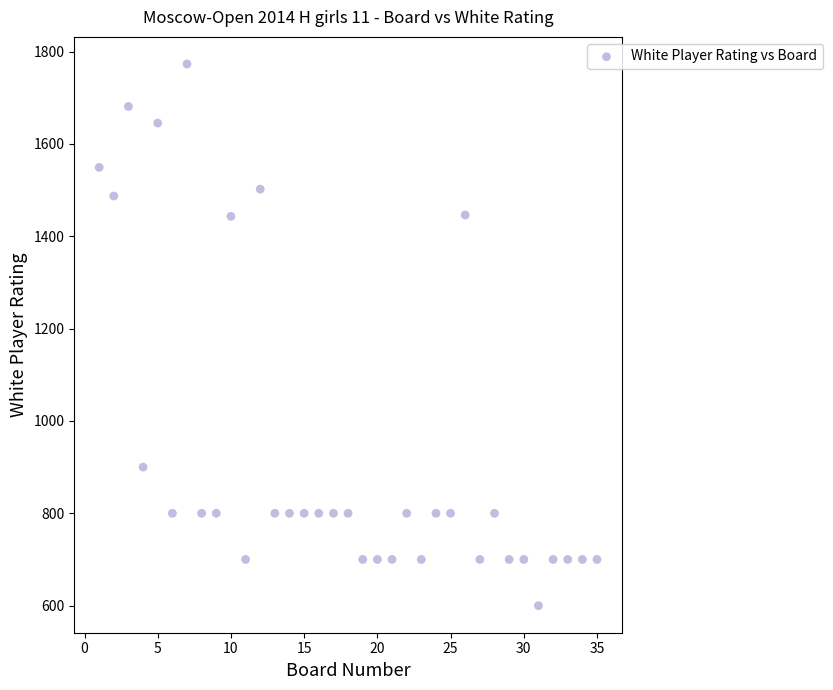

What is the range of Y values (max minus min)?

1173